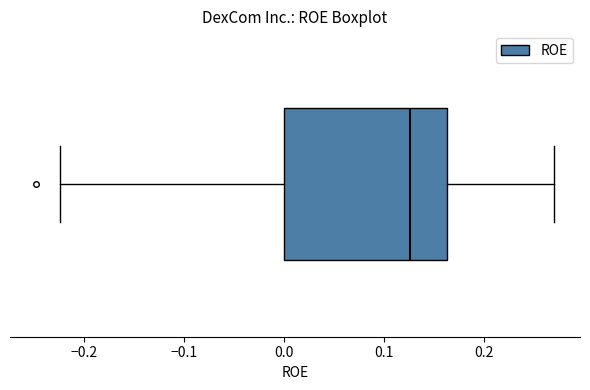

Transcribe this box plot: give where the median line is, the range the box spans, and where the two whiskers end, as read against the x-axis. The values are not printed on the chart, so give them approximately, as read against the axis.

median 0.13, box 0.00 to 0.16, whiskers -0.22 to 0.27